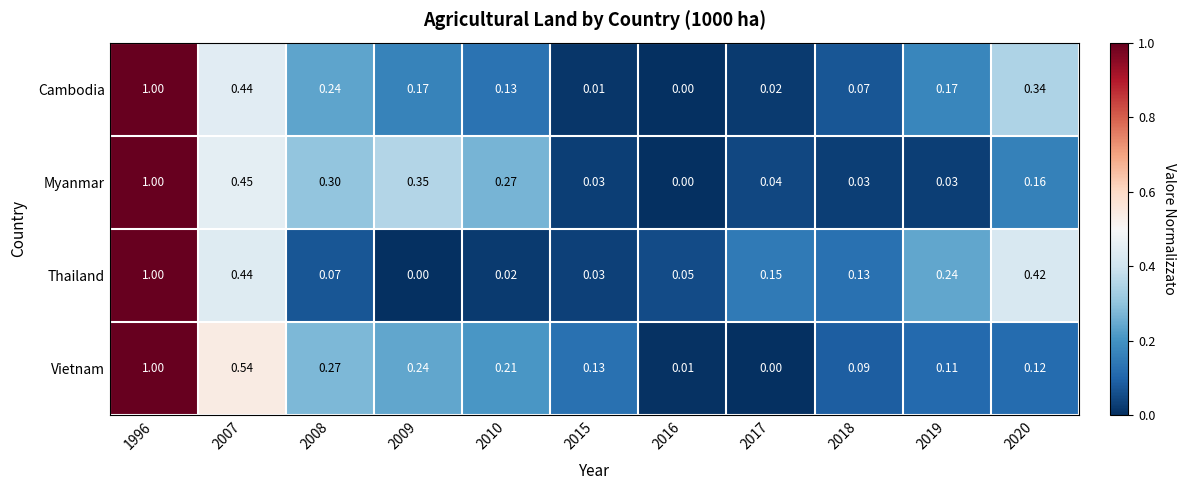

At which category is the sum across all series the highest?

1996